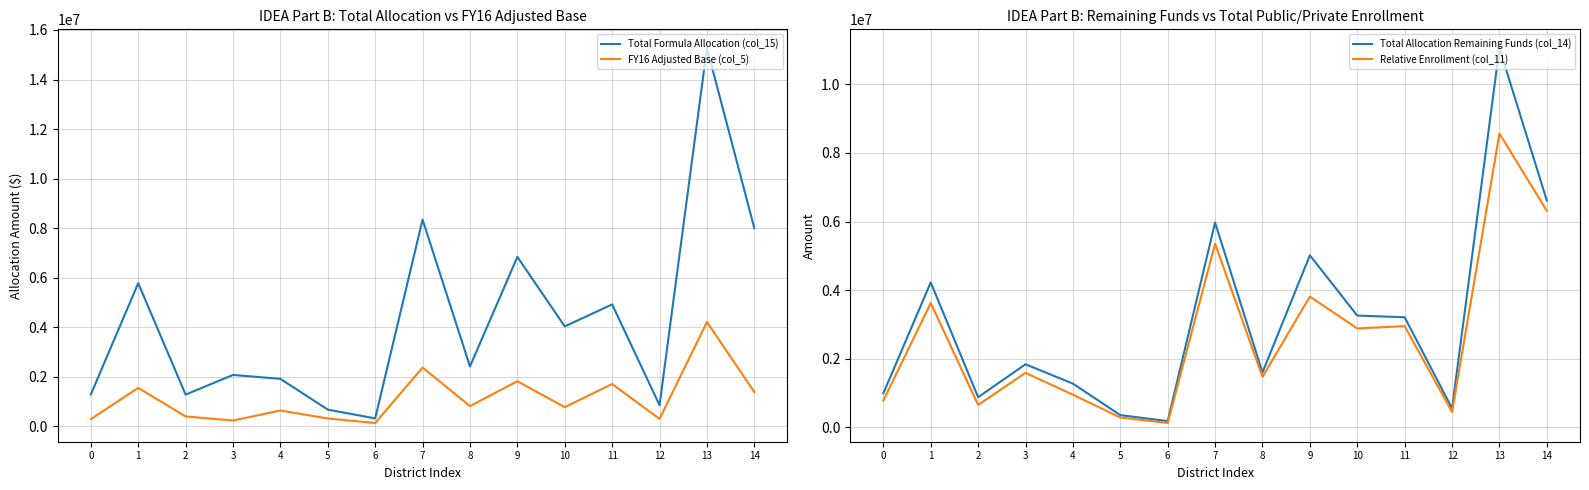

What is the value of the Total Allocation Remaining Funds (col_14) point at the 10th from the left?

5016420